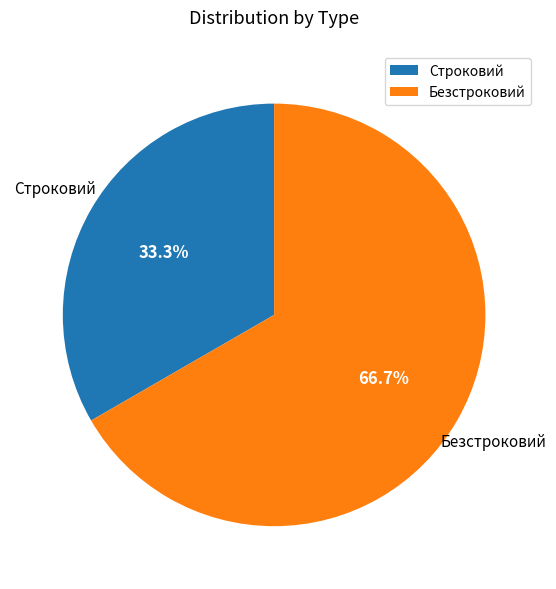

What is the smallest slice in the pie chart?

Строковий